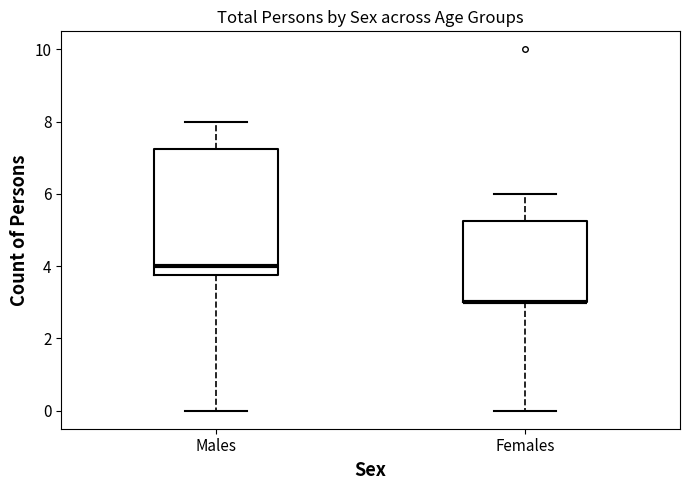

Reading left to right, transcribe this box plot: for each box, give where its median line is, the range the box spans, and where its two whiskers end, as read against the y-axis. The values are not printed on the chart, so give them approximately, as read against the axis.

Males: median 4.0, box 3.8 to 7.2, whiskers 0.0 to 8.0
Females: median 3.0 (drawn on the box's lower edge), box 3.0 to 5.2, whiskers 0.0 to 6.0